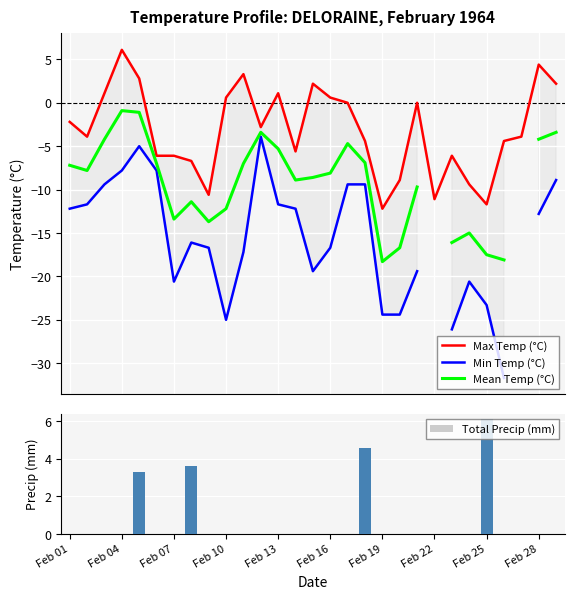

True or false: Total Precip (mm) has a value of 0.0 at Feb 22.

True